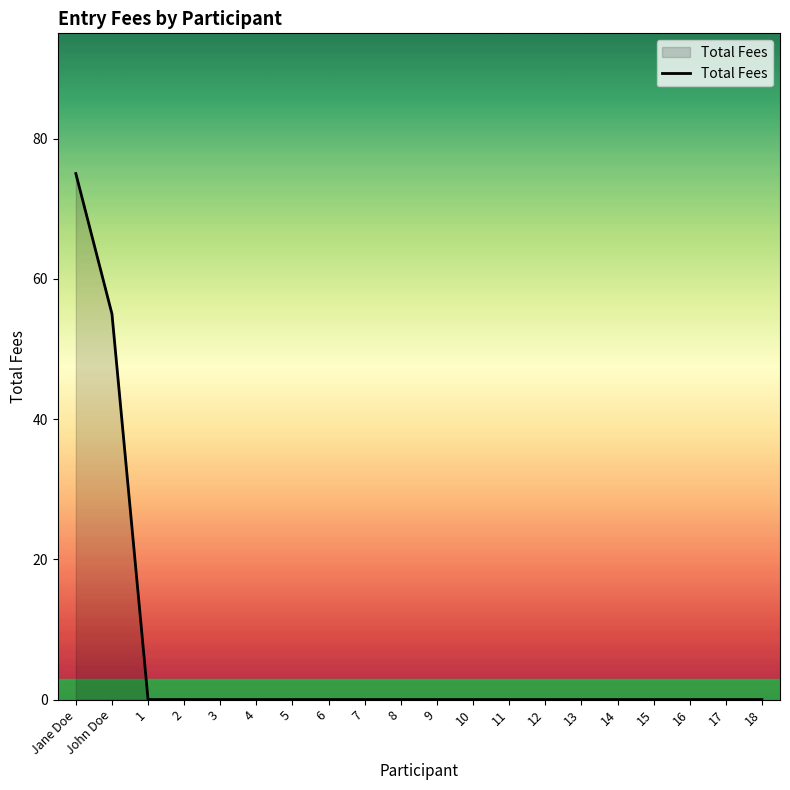

What is the difference between the maximum and minimum values?

75